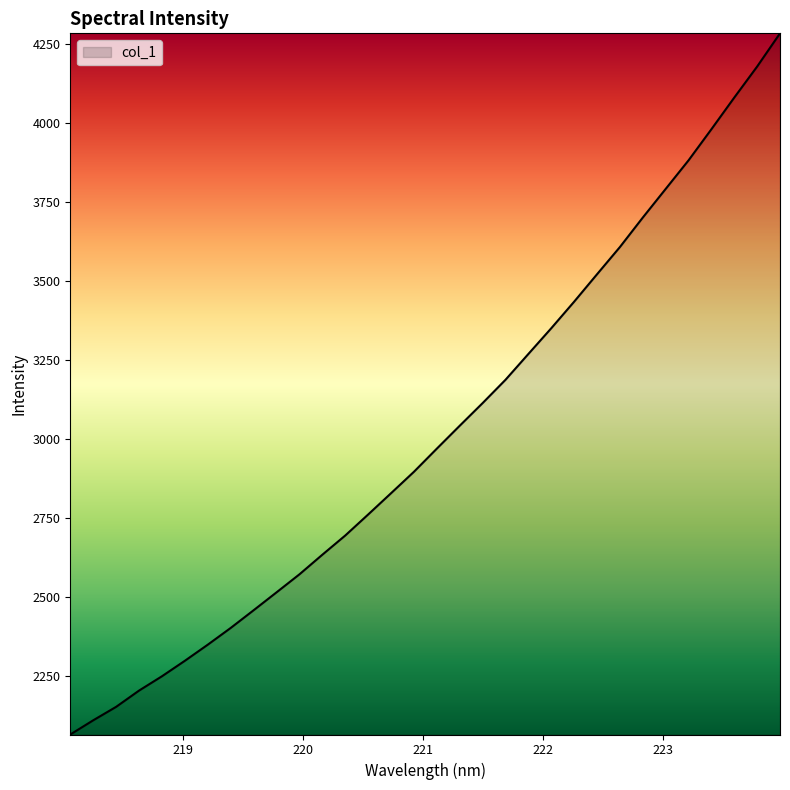

What is the greatest value displayed?

4283.8